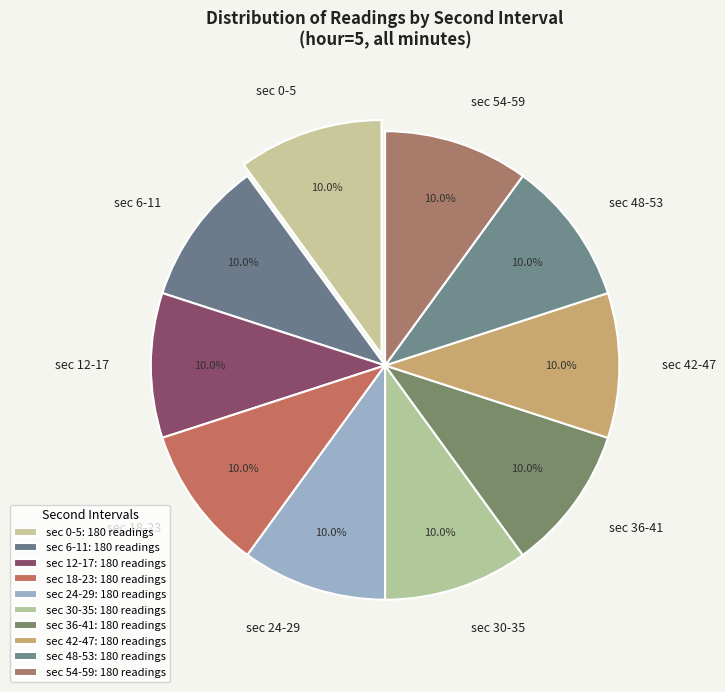

Is there any slice that represents more than half of the pie?

No